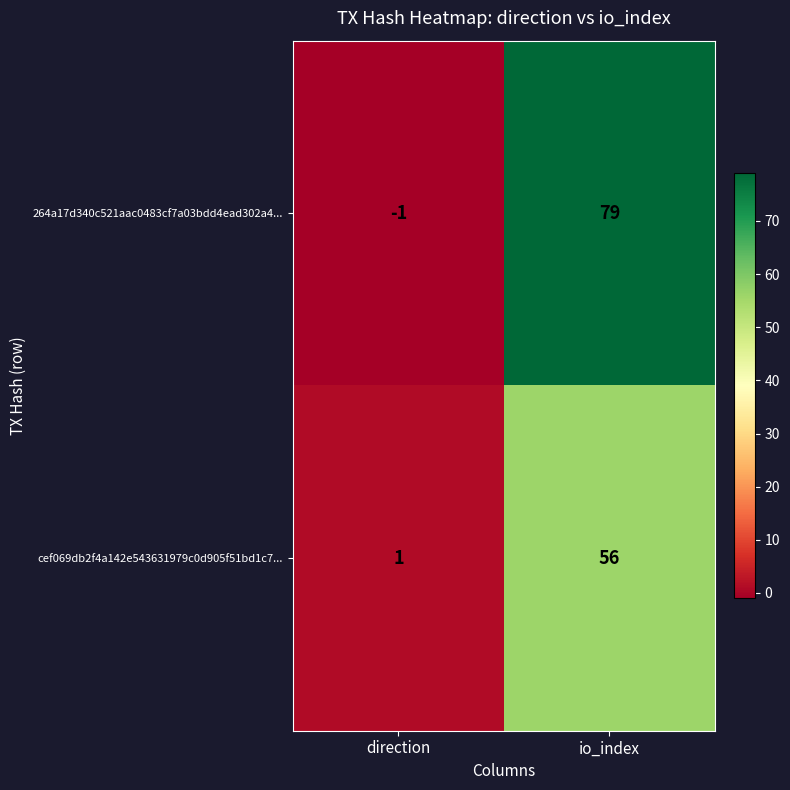

Which series has the largest range (max minus min)?

264a17d340c521aac0483cf7a03bdd4ead302a4...